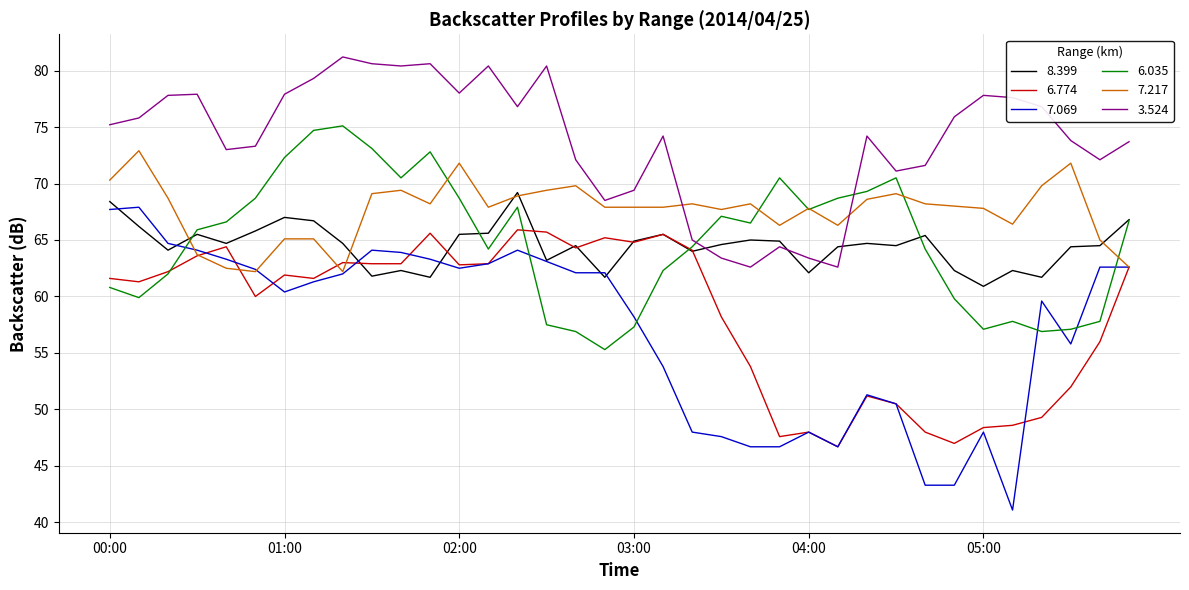

What is the greatest value displayed?

81.2